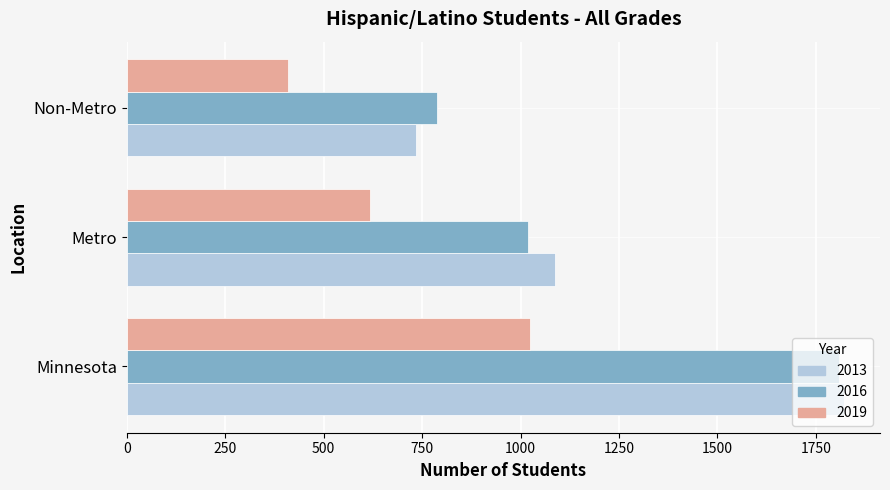

Is it true that 2019 equals 580 at Non-Metro?

False